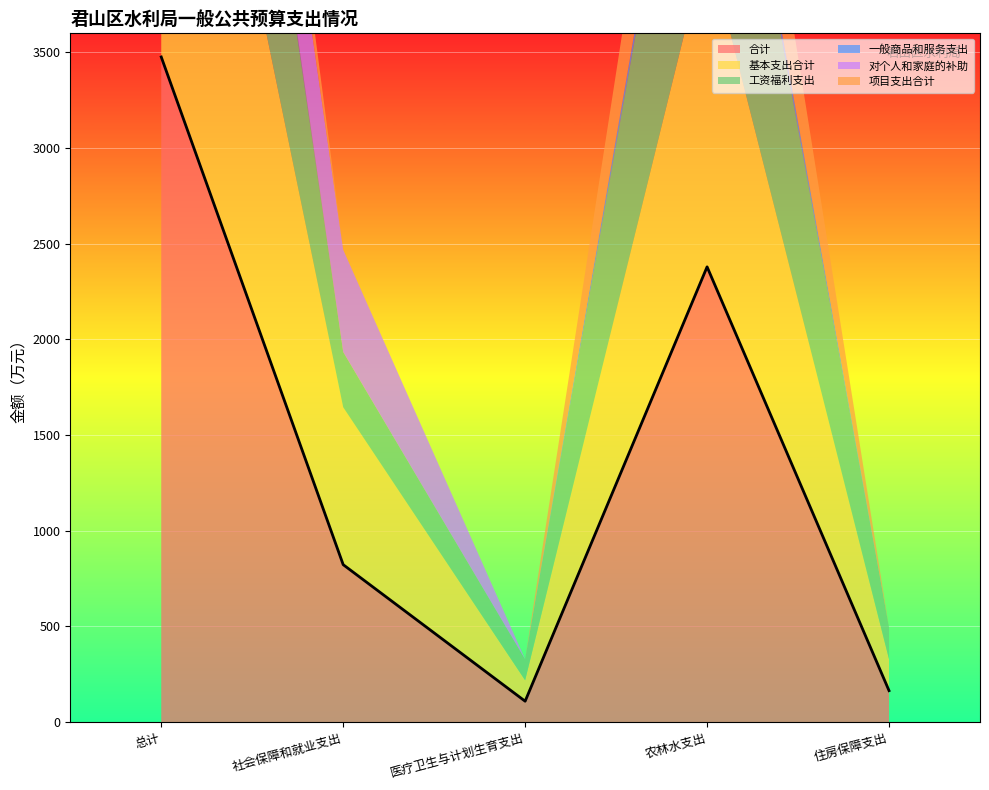

Reading right to left, list all the values displayed in this chart.

合计: 164.5	2379.6	109.4	823.0	3476.4
基本支出合计: 164.5	1701.1	109.4	823.0	2797.9
工资福利支出: 164.5	1626.8	109.4	288.6	2189.2
一般商品和服务支出: 0.0	74.3	0.0	0.0	74.3
对个人和家庭的补助: 0.0	0.0	0.0	534.4	534.4
项目支出合计: 0.0	678.5	0.0	0.0	678.5